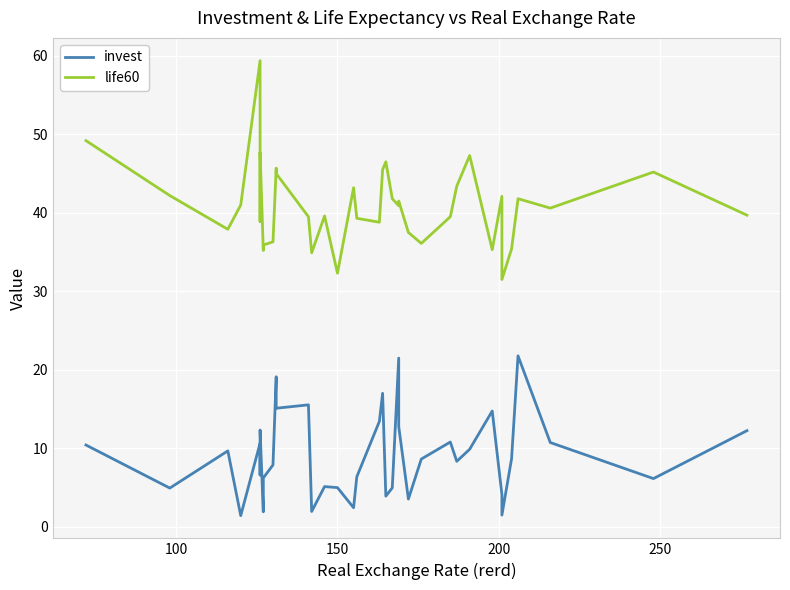

What is the greatest value displayed?

59.4